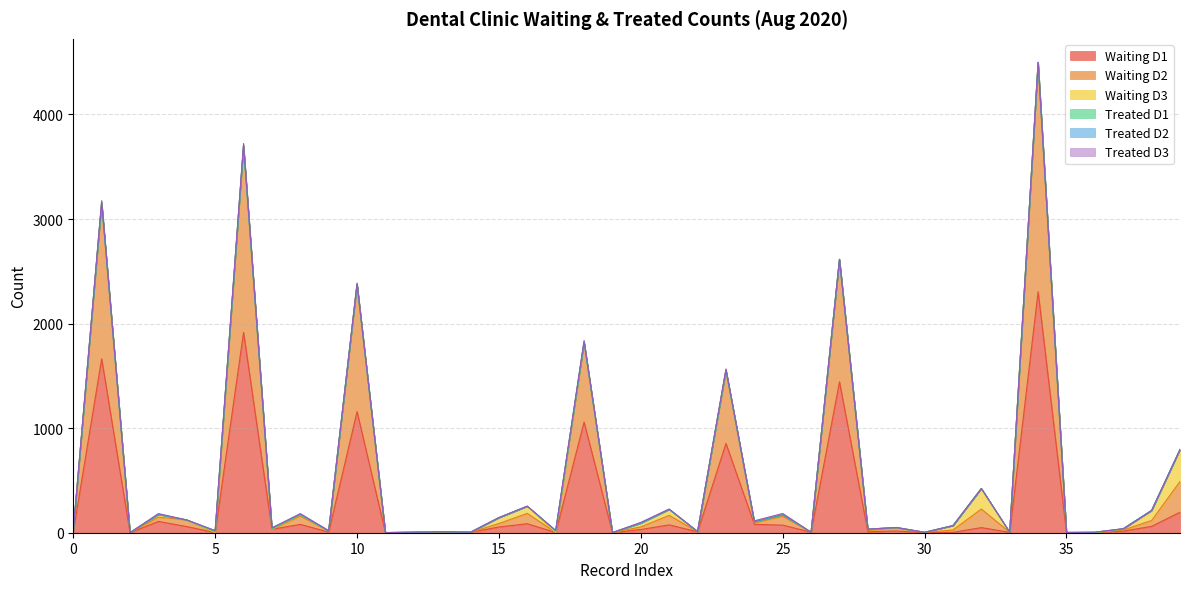

What is the average value of the Treated D3 series?

3